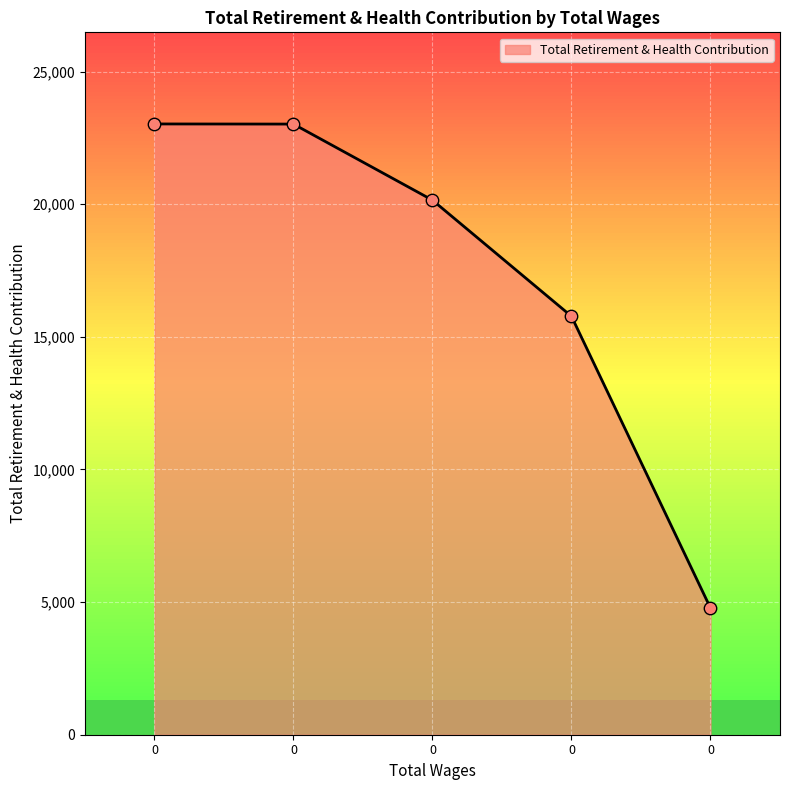

What is the change in value from 0 to 0?

-18248